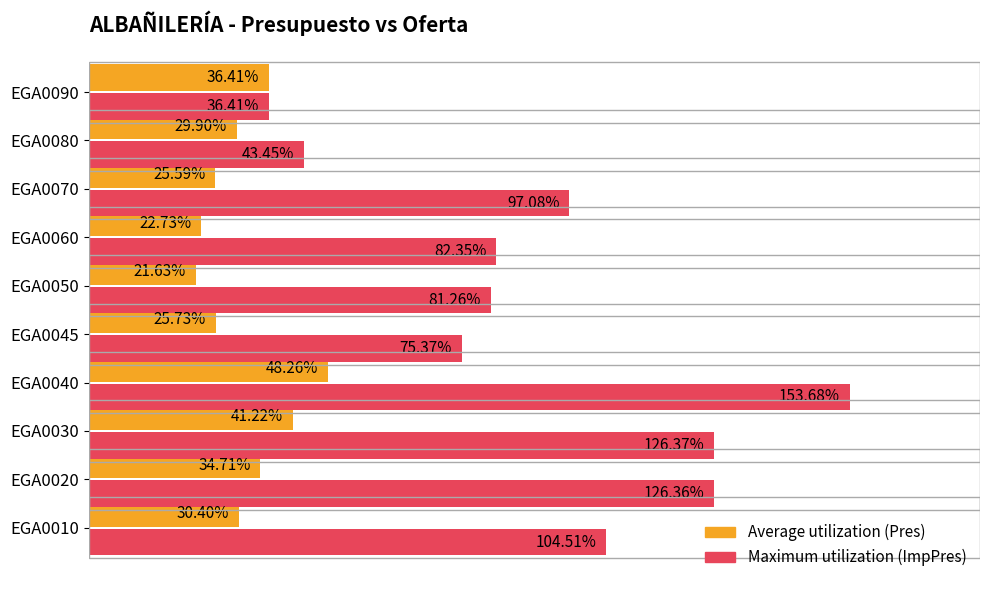

At which category is the sum across all series the highest?

EGA0040